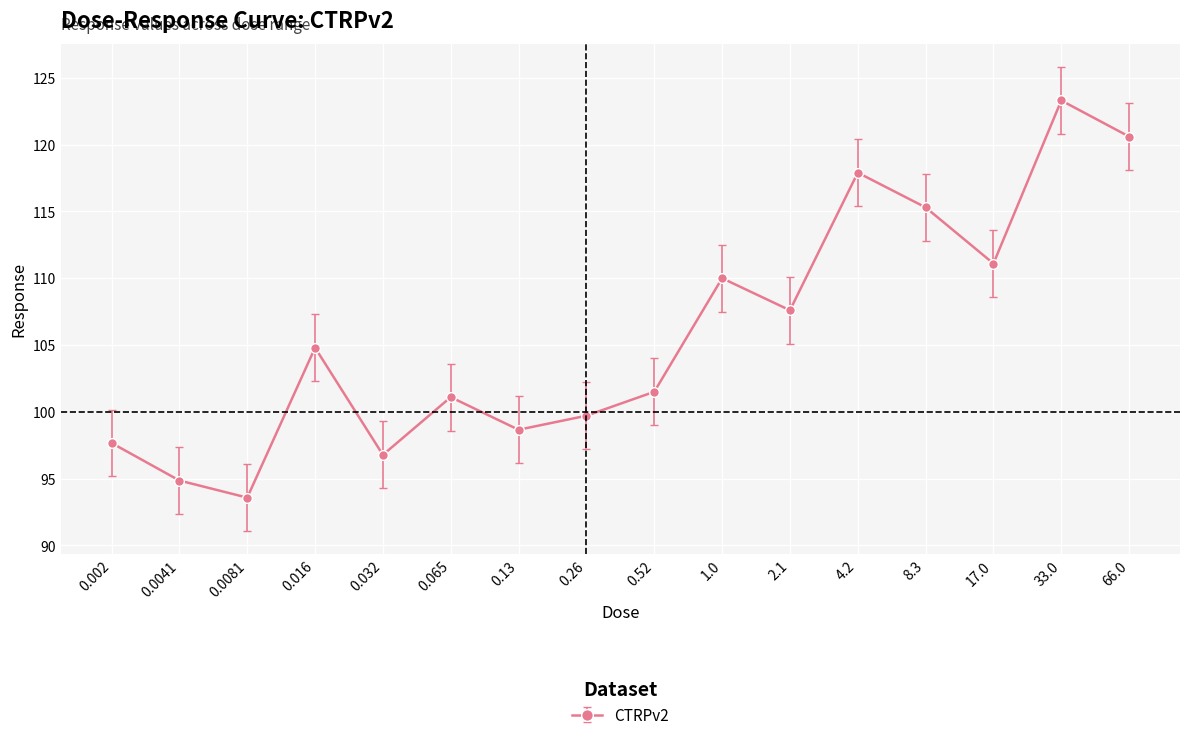

At which label does the data first exceed 104?

0.016